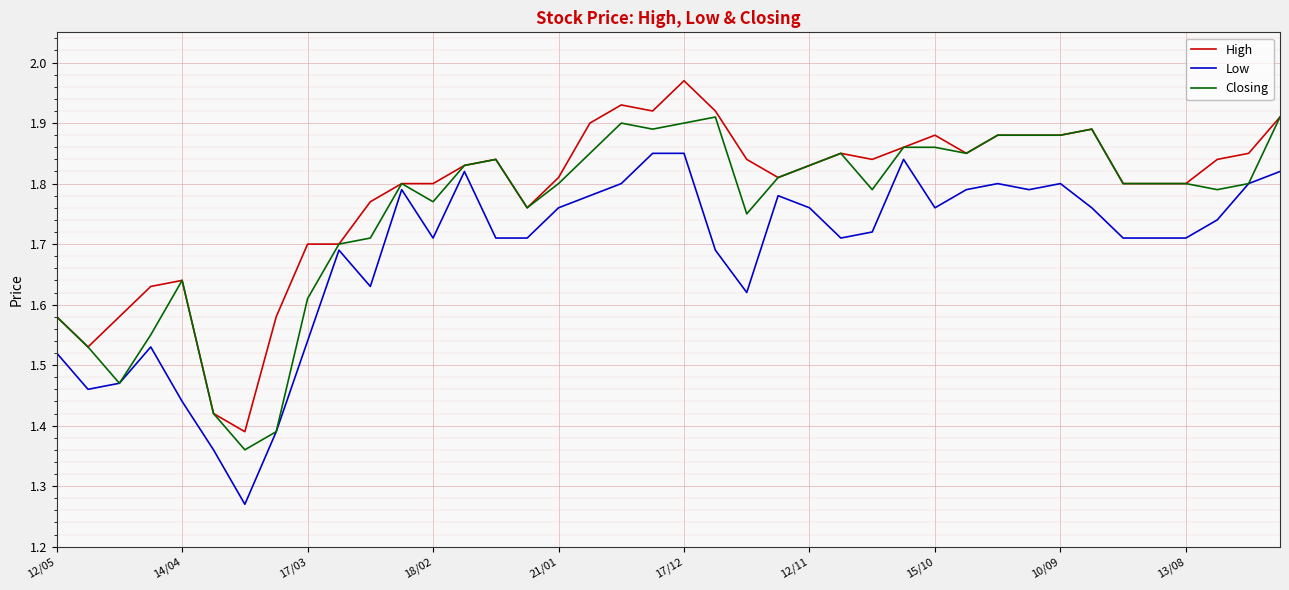

List the series in order of their peak value, highest first.

High, Closing, Low